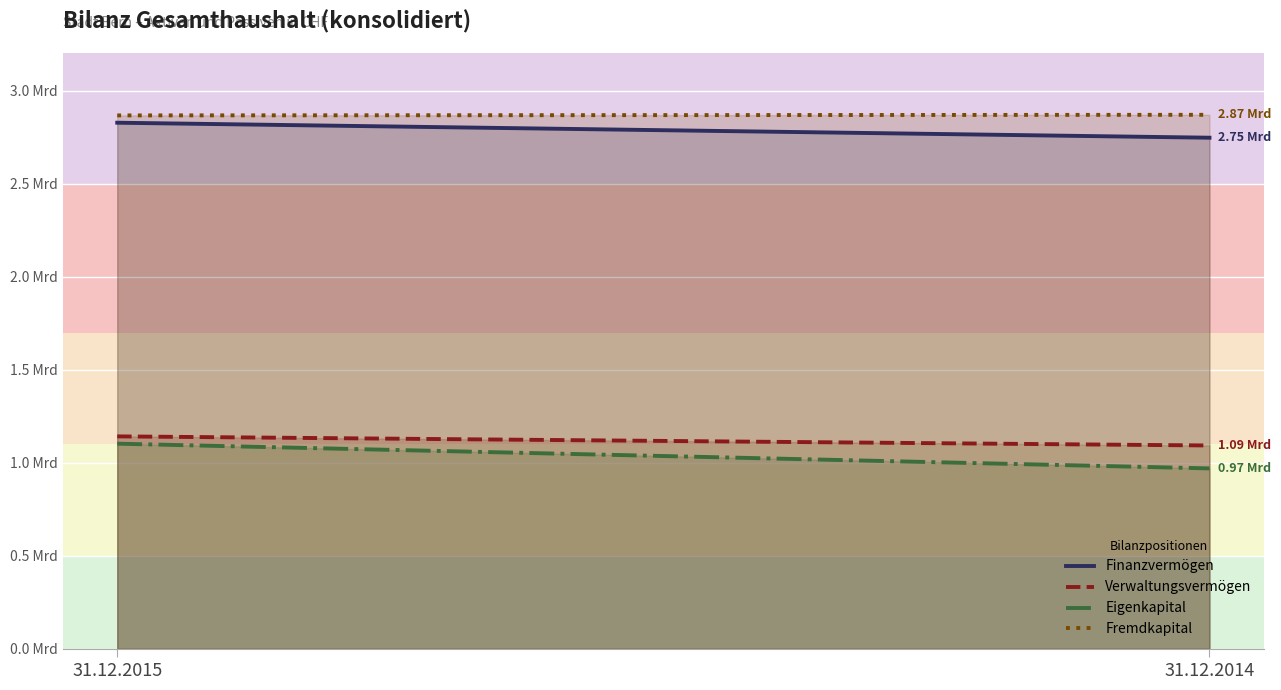

How many Verwaltungsvermögen values are between 1092877278 and 1141816441?

2